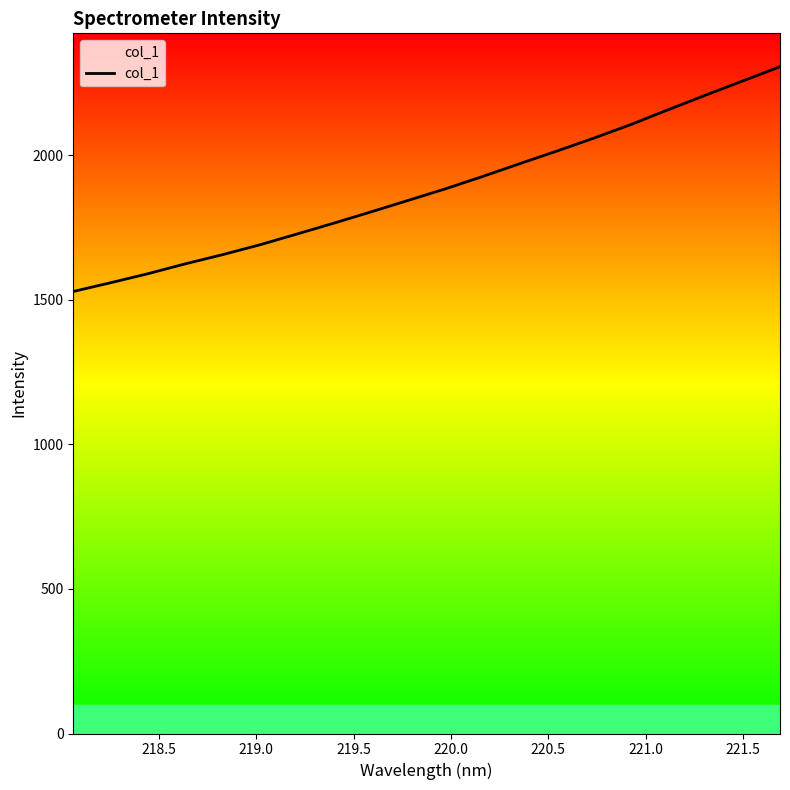

What is the difference between the maximum and minimum values?

777.7